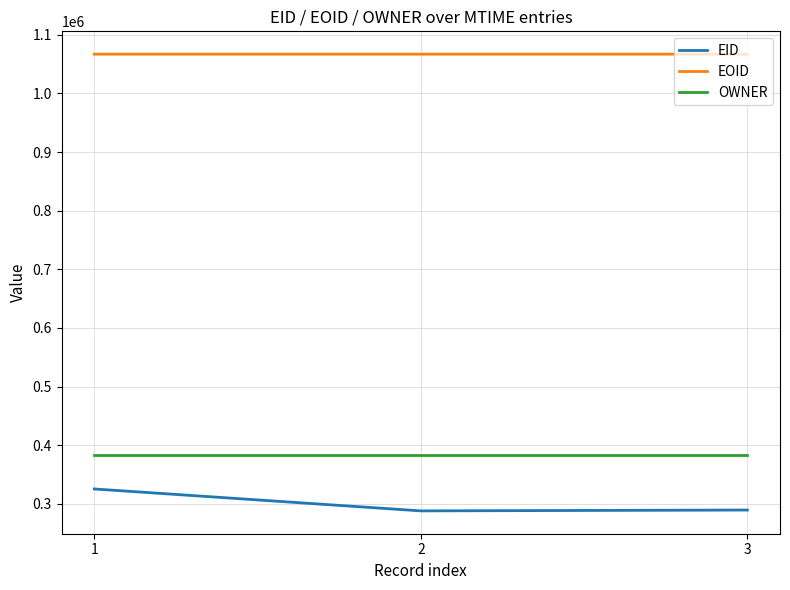

Is this an area chart (filled region under the line)?

No